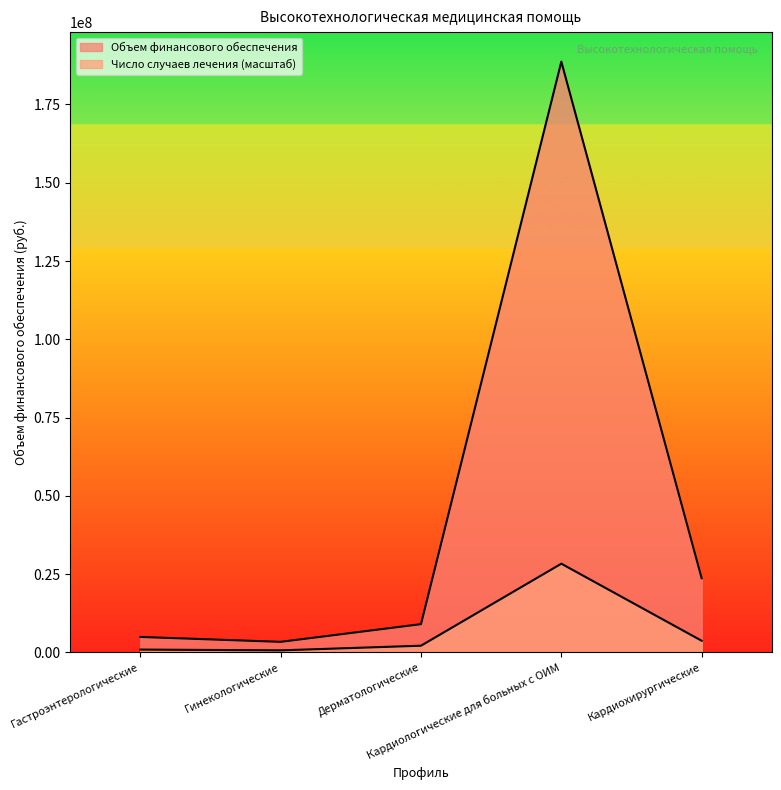

What is the label of the 4th point from the left?

Кардиологические для больных с ОИМ